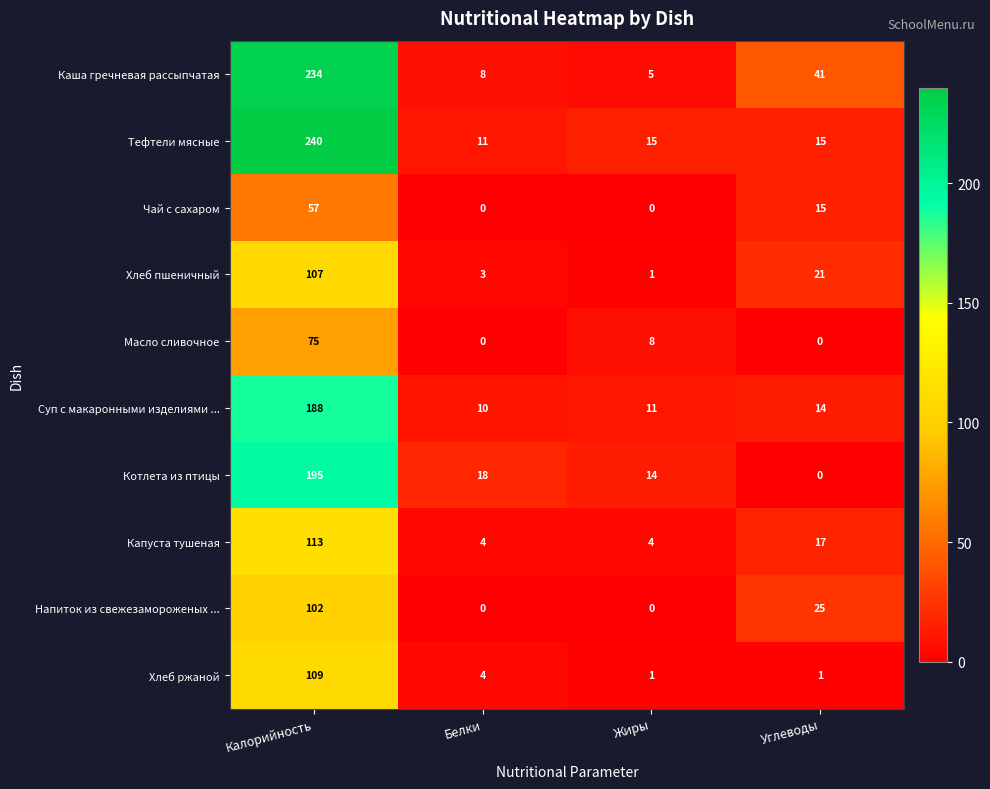

What is the difference between the second highest and minimum values in the Котлета из птицы series?

18